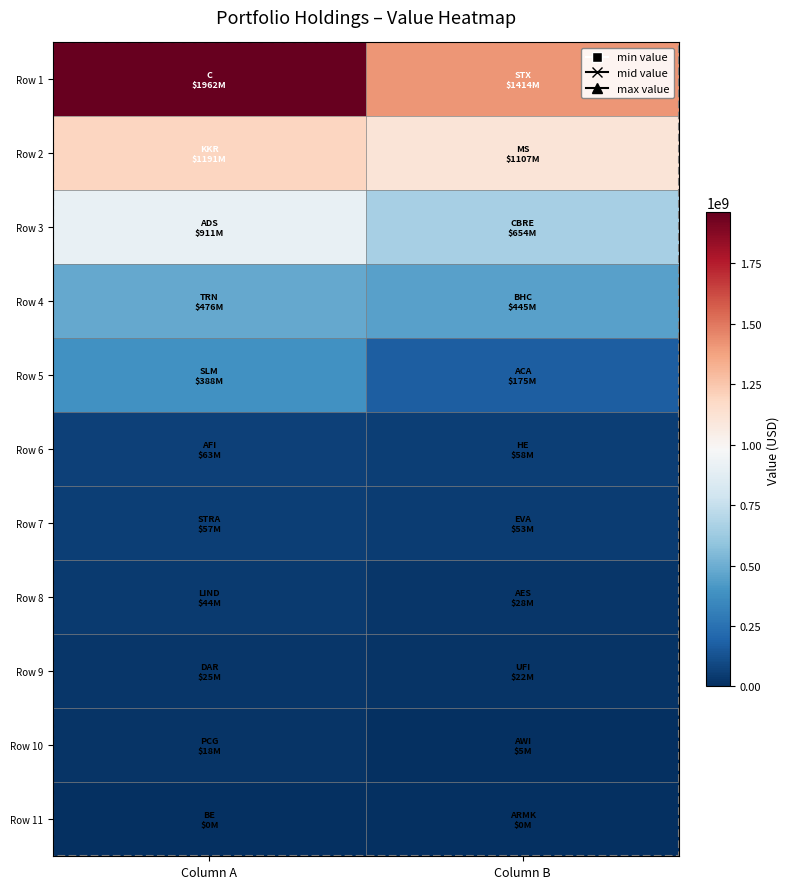

Which series has the largest total across all categories?

Row 1